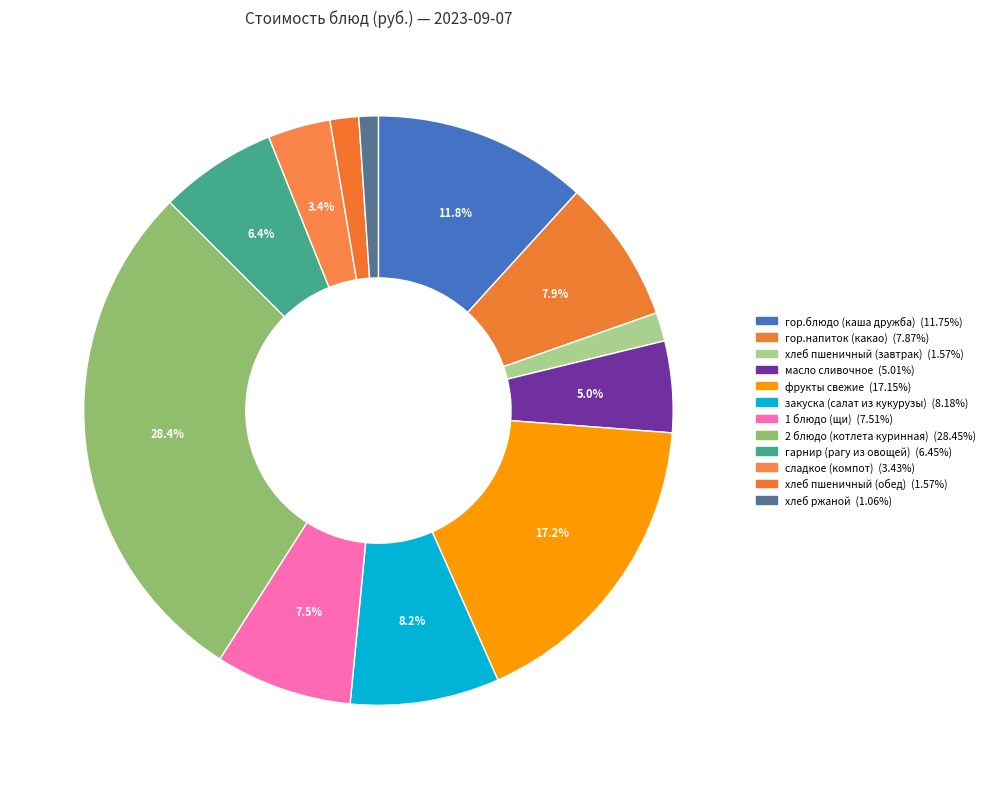

True or false: хлеб пшеничный (обед) accounts for 1% of the total.

False